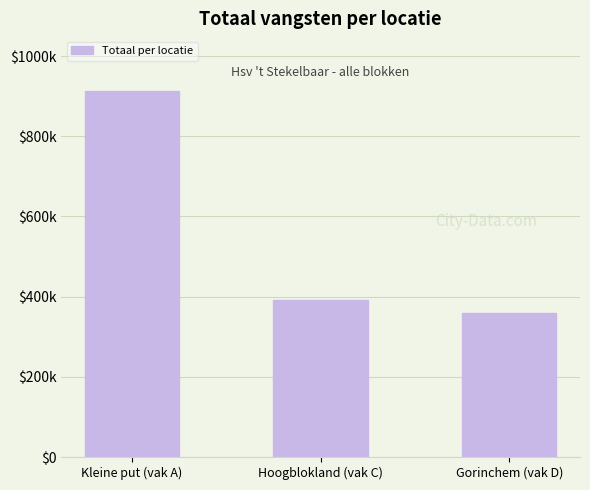

What is the change in value from Hoogblokland (vak C) to Gorinchem (vak D)?

-32011